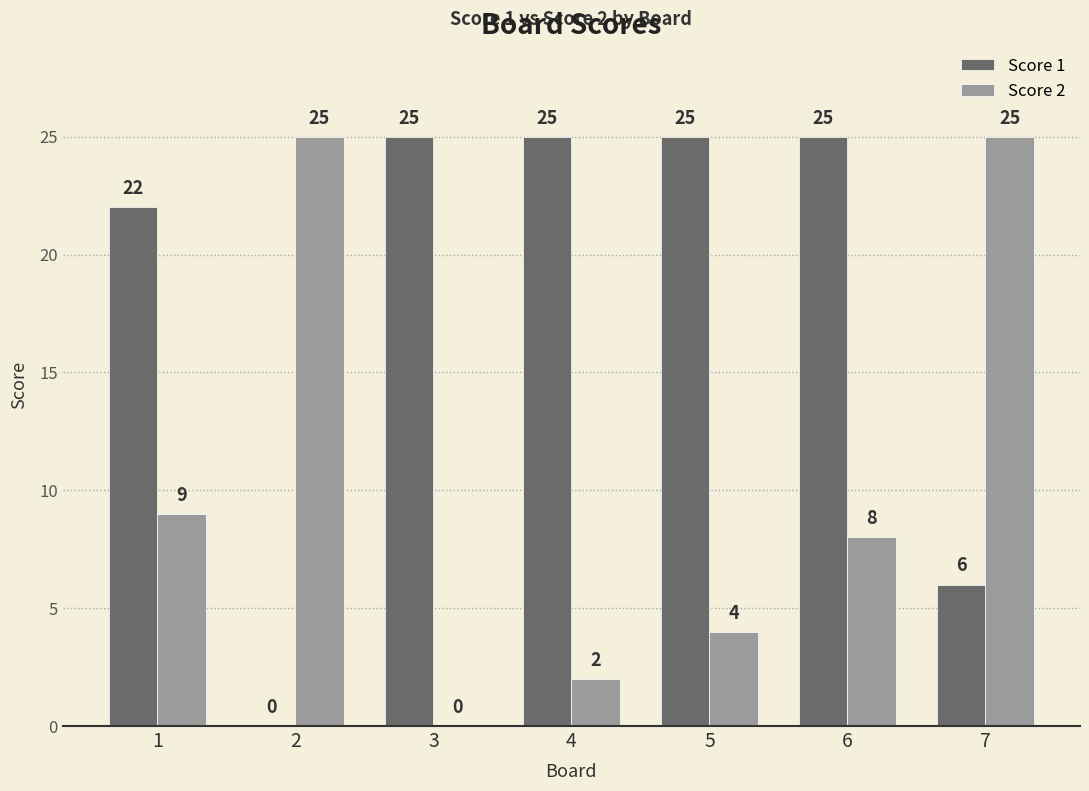

Reading left to right, what are all the values shown in this chart?

Score 1: 22	0	25	25	25	25	6
Score 2: 9	25	0	2	4	8	25